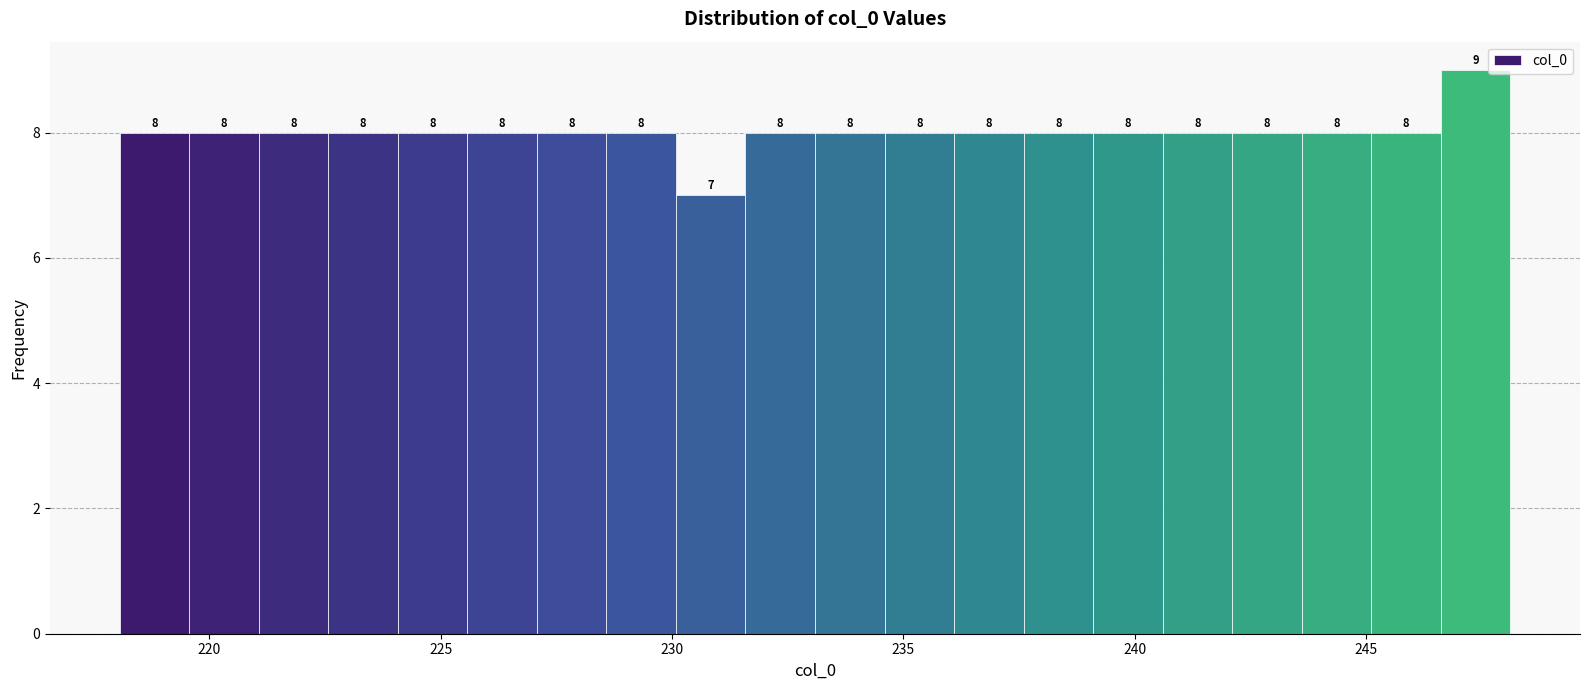

Around what value on the x-axis is the tallest bar? Give the approximate position of its centre, as read against the axis.

247.5